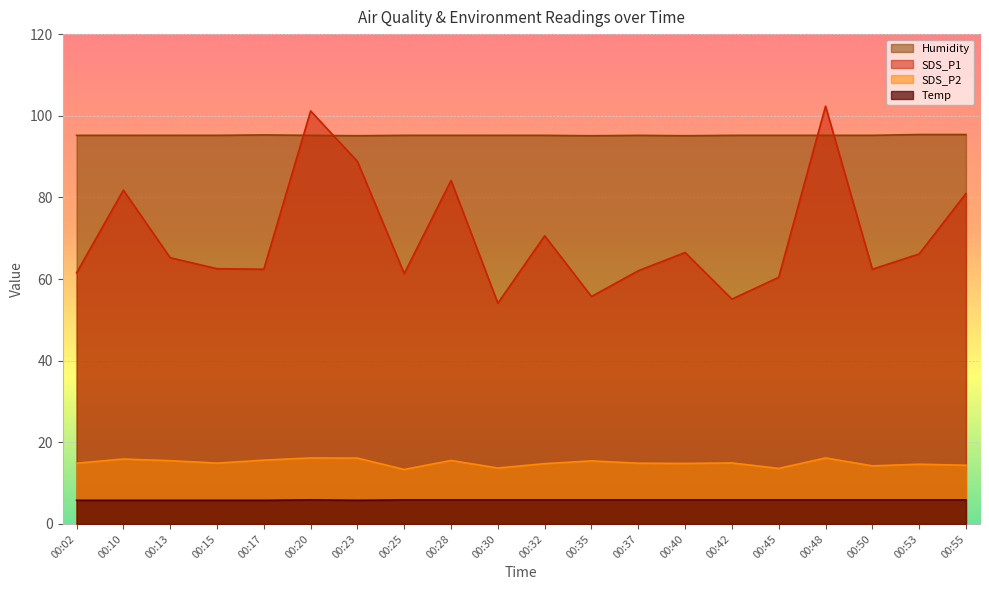

What is the approximate value of SDS_P2 at 00:42?

14.9